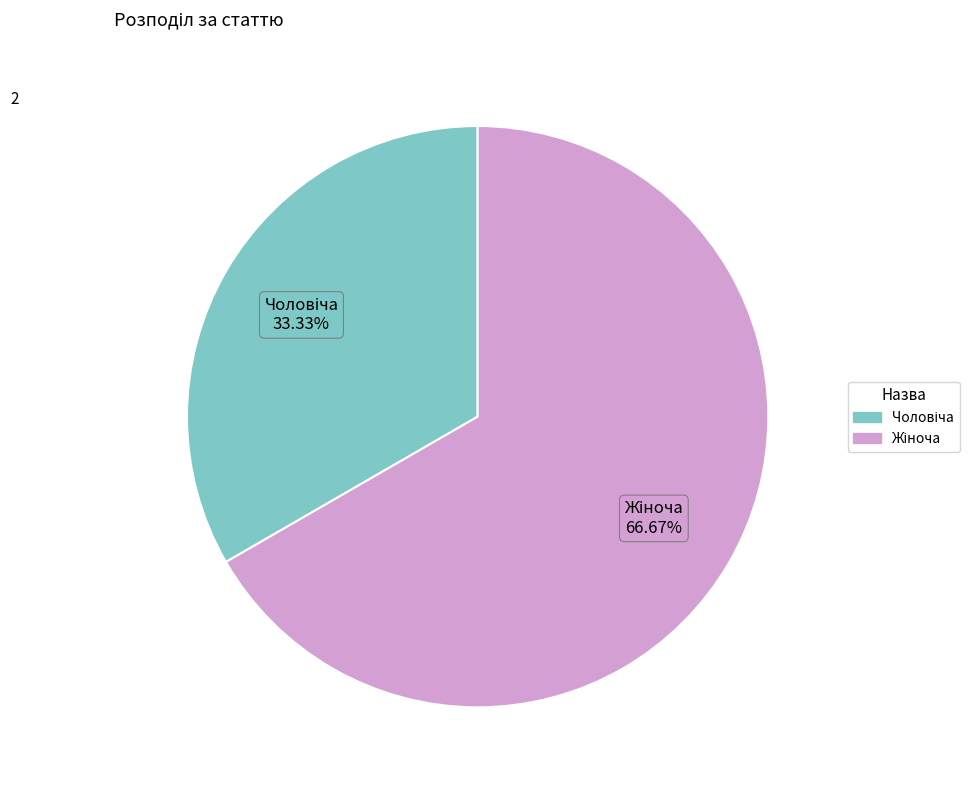

Is there any slice that represents more than half of the pie?

Yes